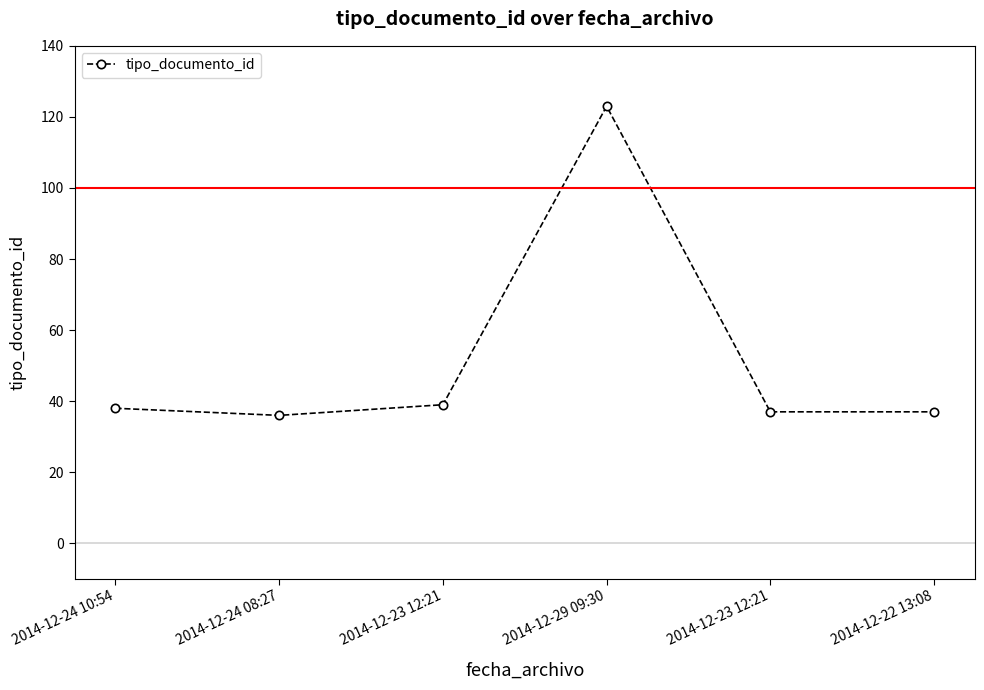

Read the value at 2014-12-24 10:54, to the nearest 10.

40